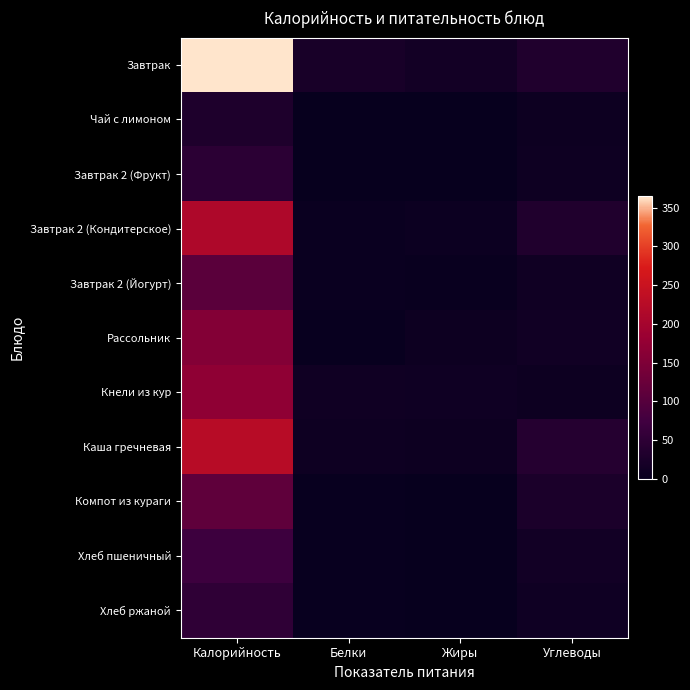

What is the total value across all series at Калорийность?

1547.5